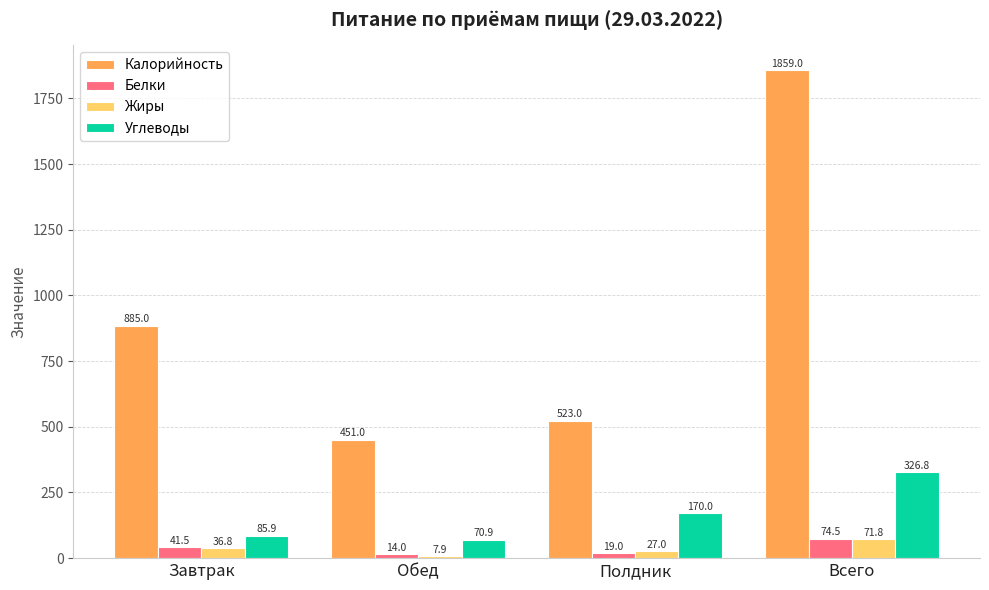

Is it true that Белки equals 19.0 at Полдник?

True